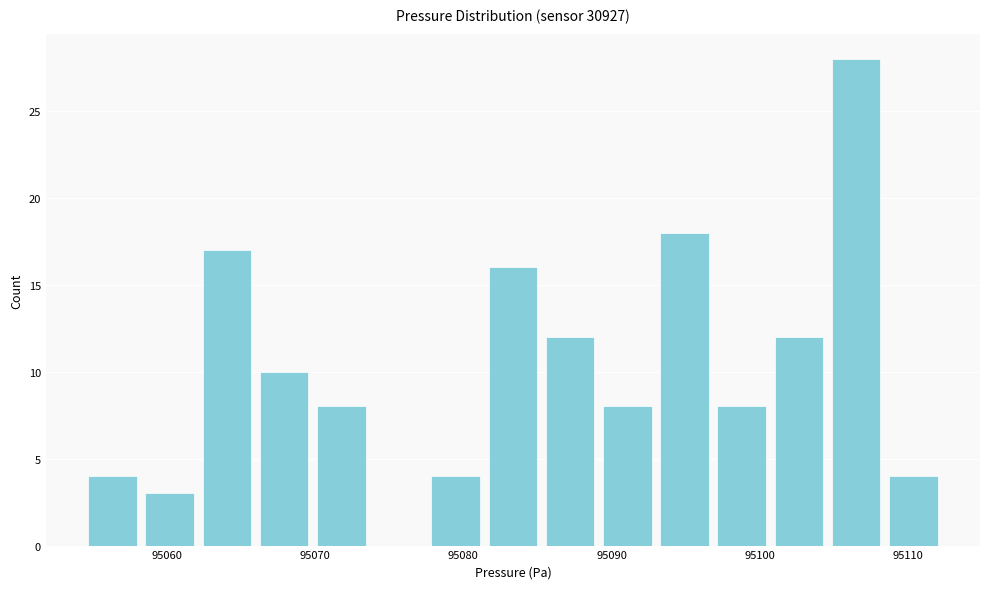

Around what value on the x-axis is the tallest bar? Give the approximate position of its centre, as read against the axis.

95106